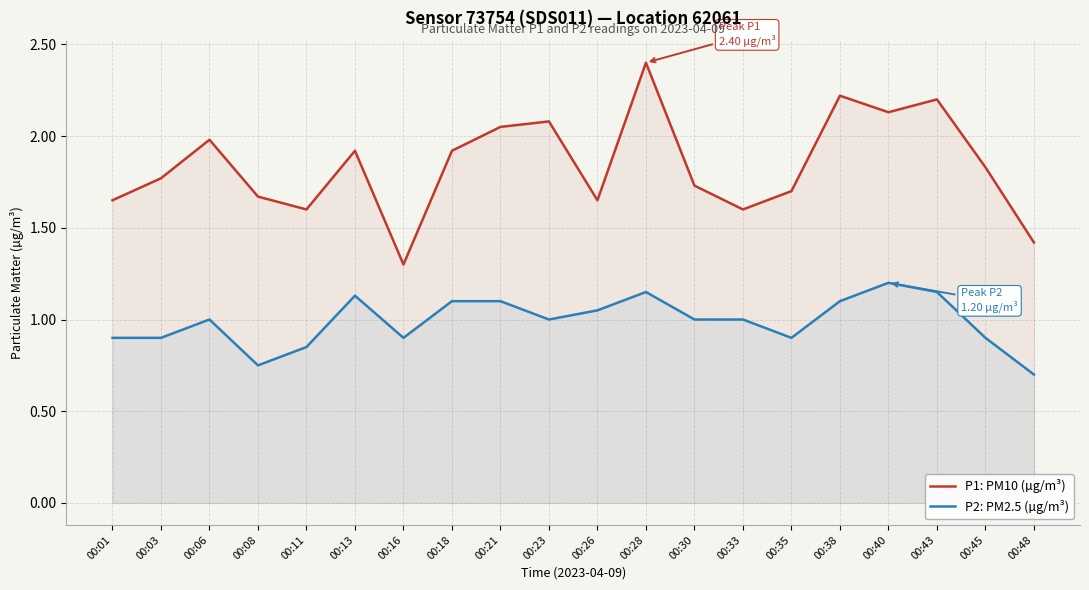

At which category is the sum across all series the highest?

00:28